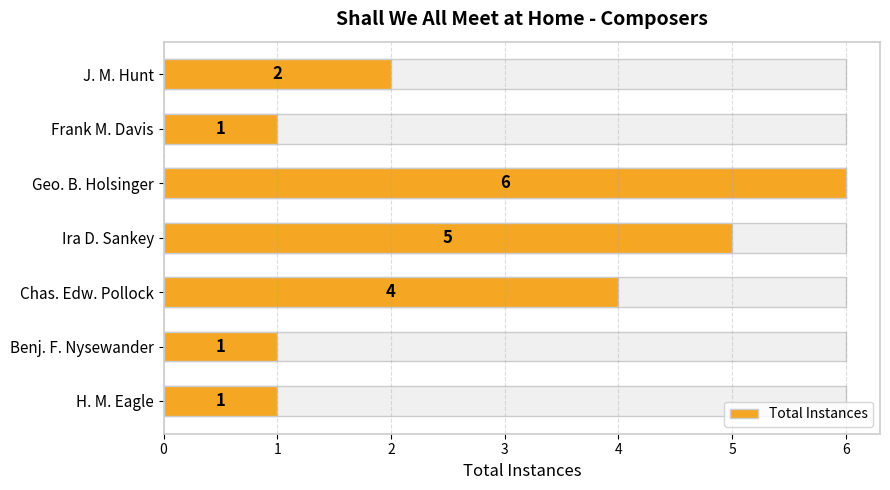

How many categories are shown in the chart?

7